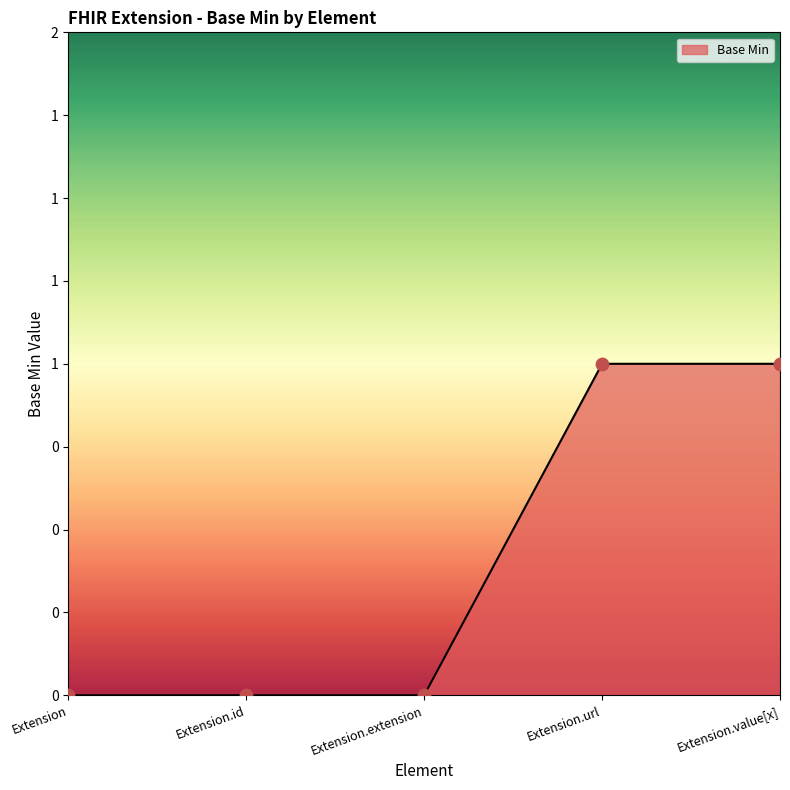

Is this an area chart (filled region under the line)?

Yes